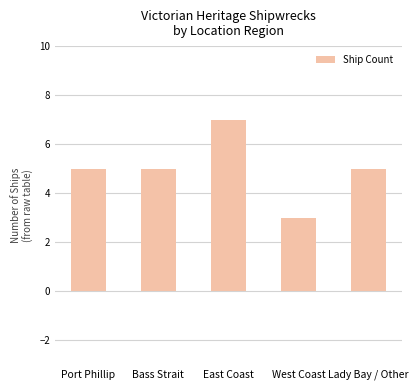

What is the approximate value at Bass Strait?

5